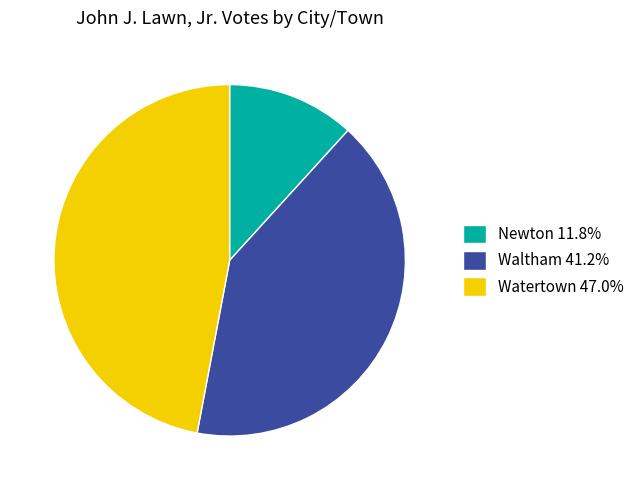

Approximately how many times larger is the value at Waltham 41.2% compared to Watertown 47.0%?

0.9